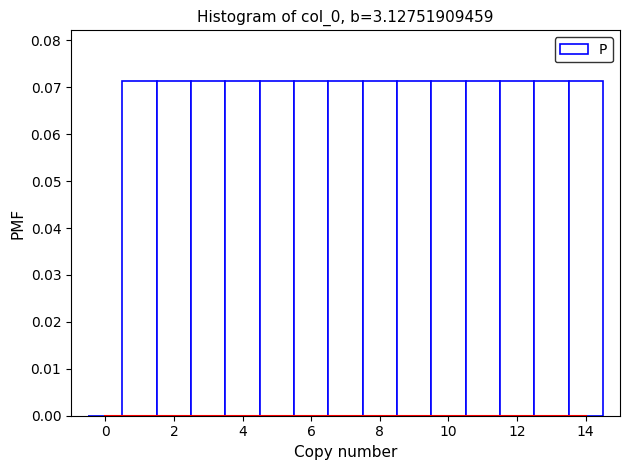

What is the height of the bar covering 10.5 to 11.5 on the x-axis? Neither the bar edges nor the heights are printed on the chart, so give them approximately, as read against the axes.

0.071